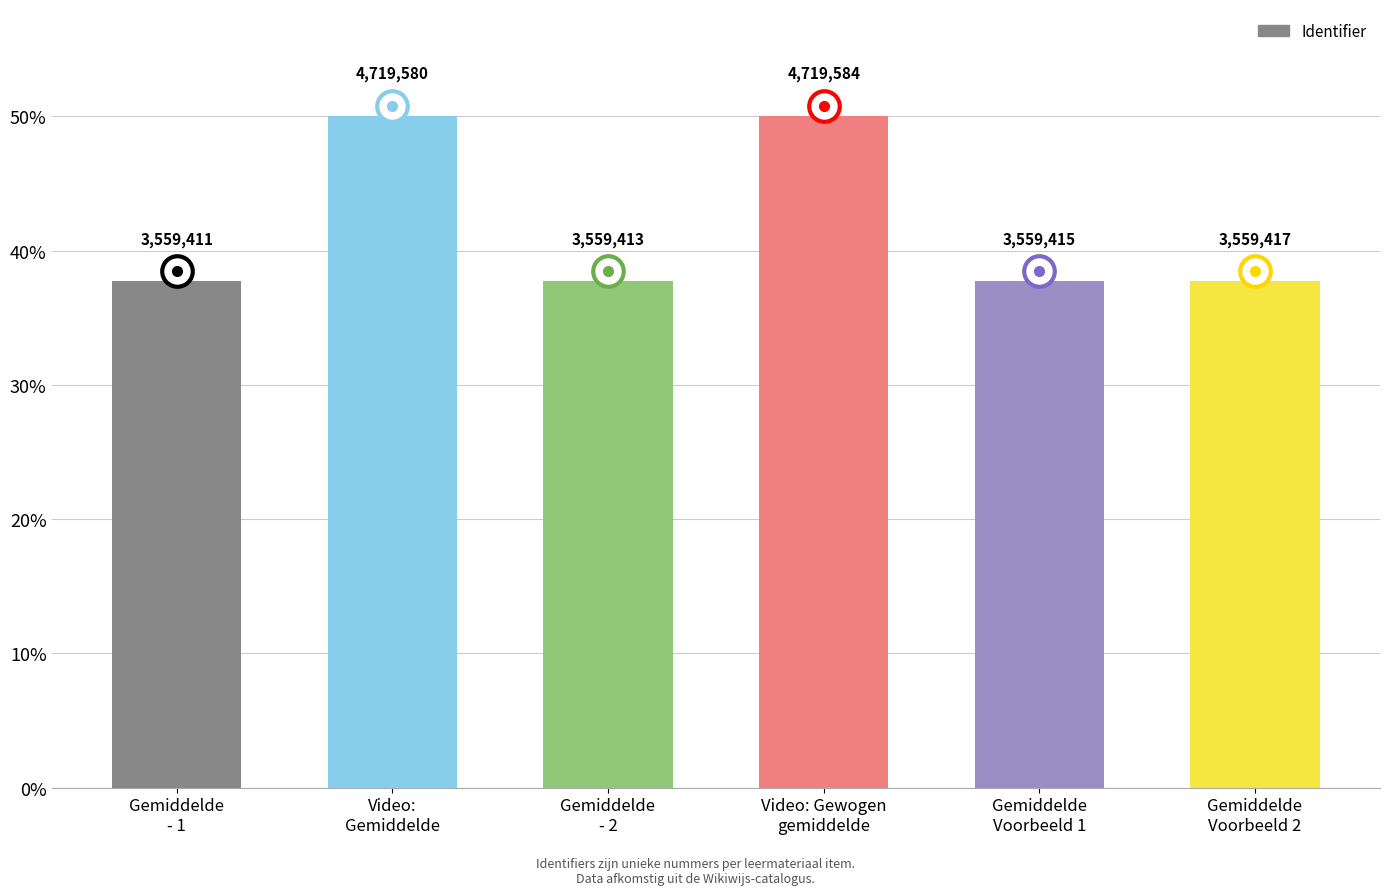

Reading left to right, extract all data points from this chart.

37.7	50.0	37.7	50.0	37.7	37.7